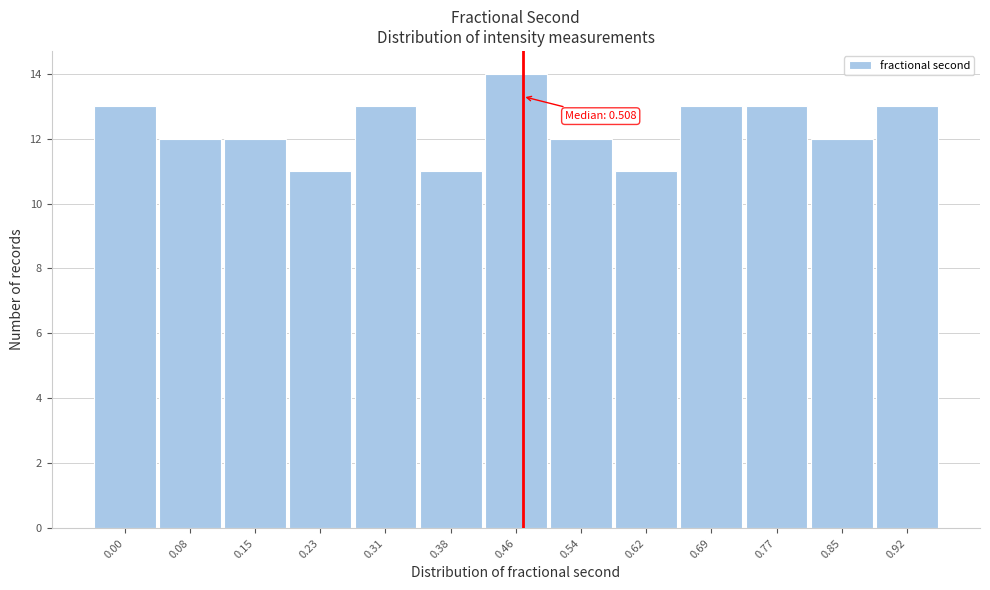

Reading right to left, what are all the values shown in this chart?

13	12	13	13	11	12	14	11	13	11	12	12	13